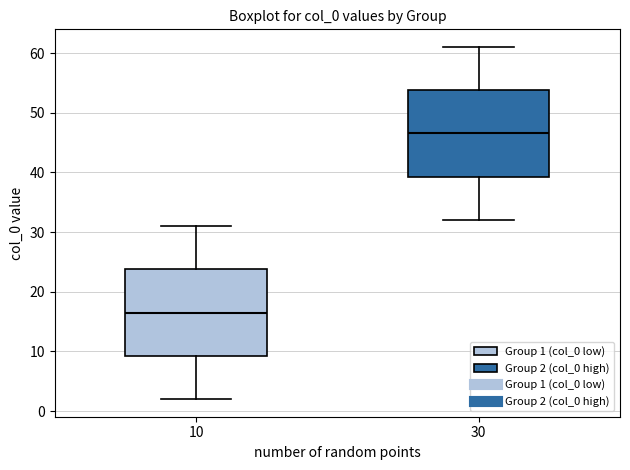

Which box's median line is the lowest?

10